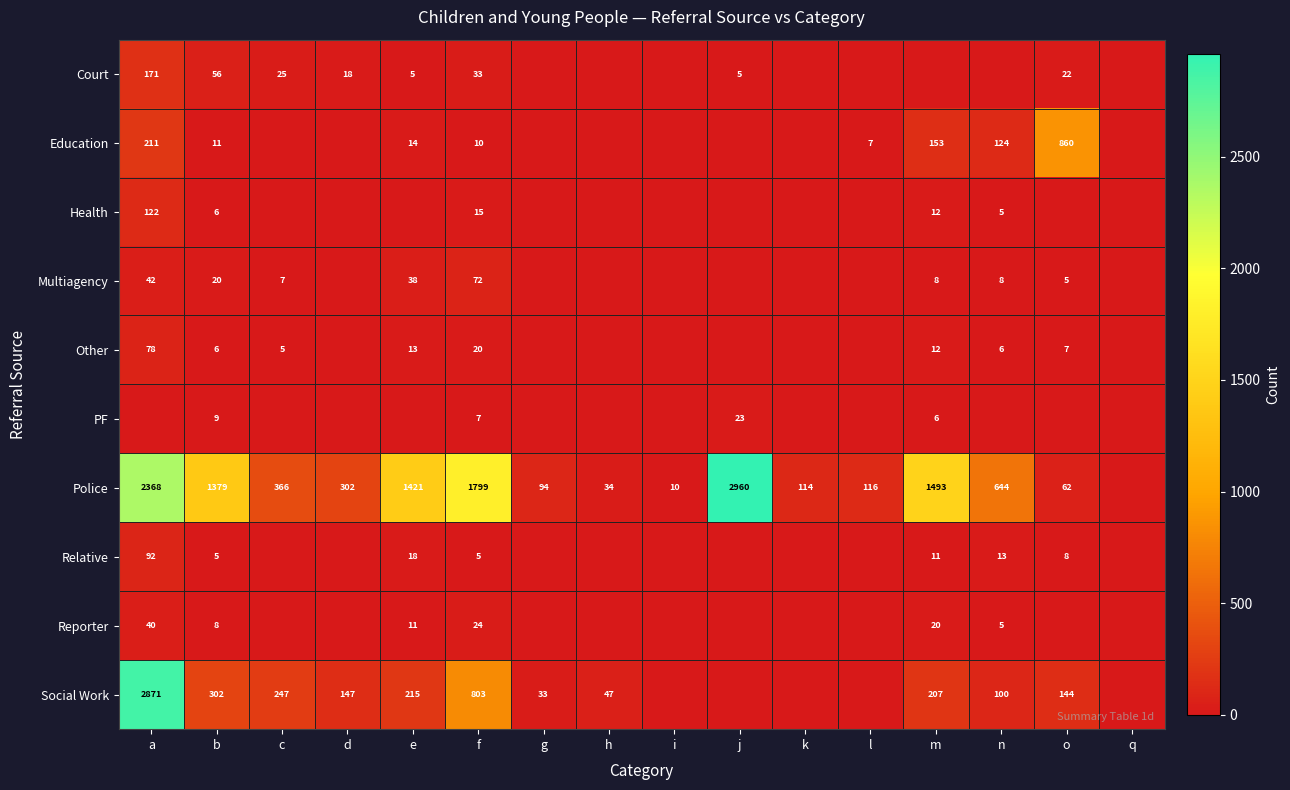

Is it true that Health equals 10 at b?

False